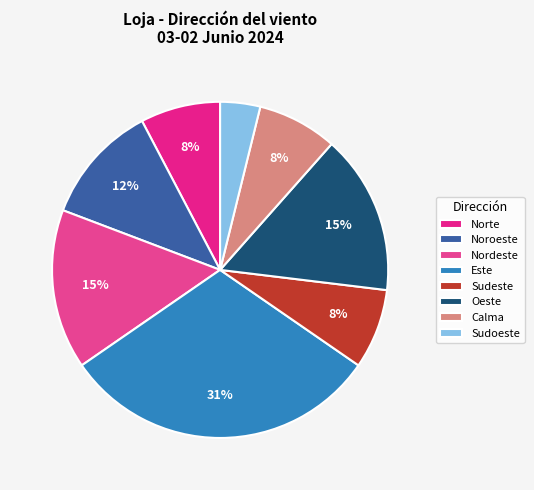

True or false: Sudoeste accounts for 1% of the total.

False